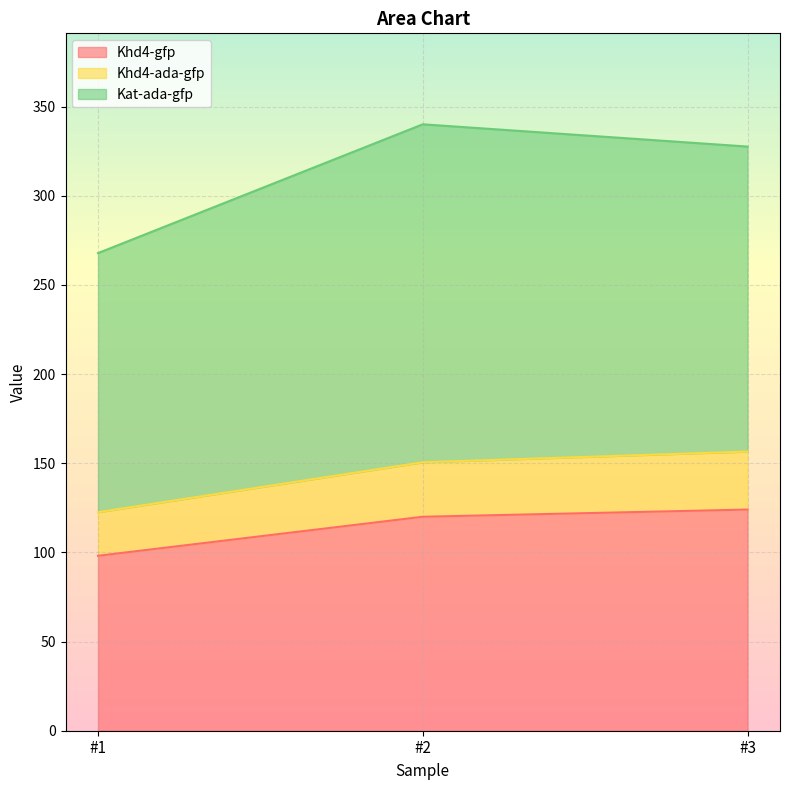

What is the minimum value shown in the chart?

98.1